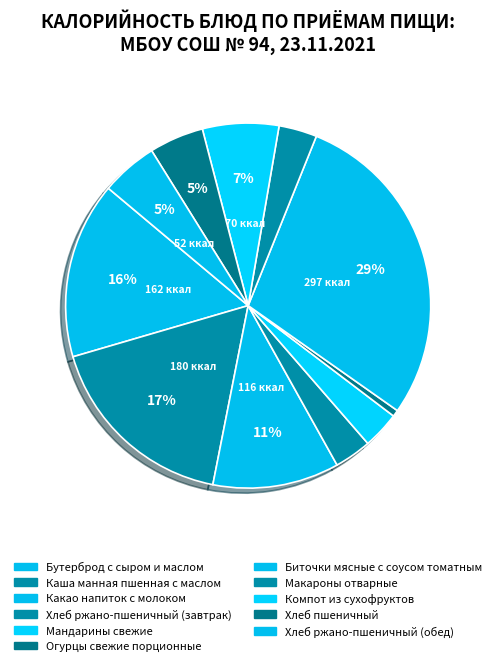

Combined, what portion of the pie is Бутерброд с сыром и маслом and Мандарины свежие?

18.9%